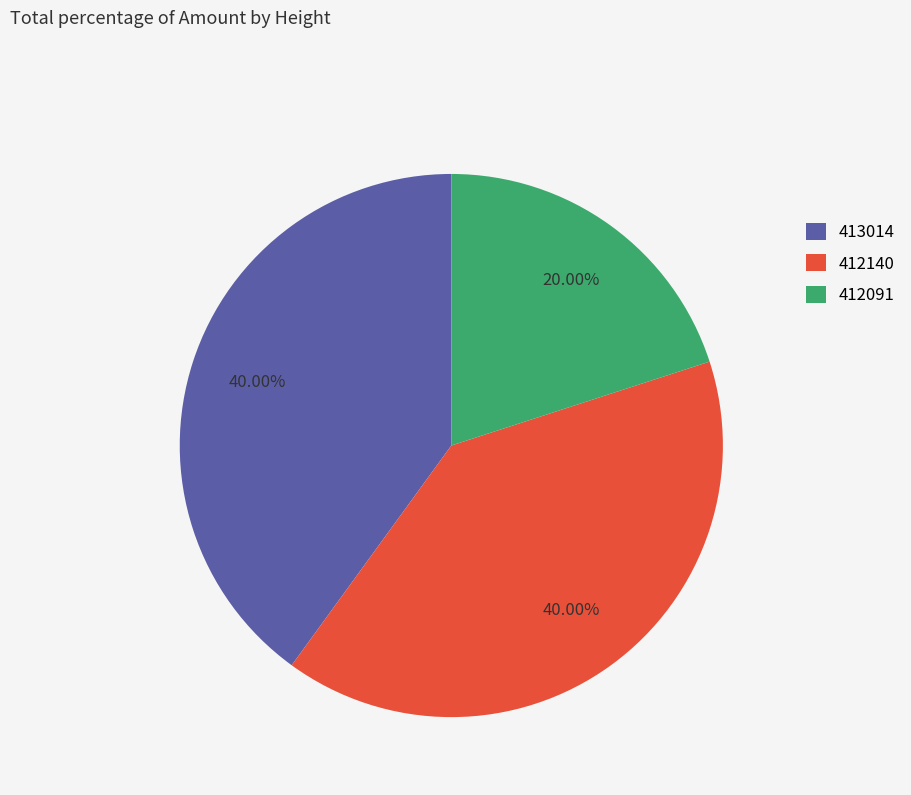

To the nearest percent, what is the average slice percentage?

33%